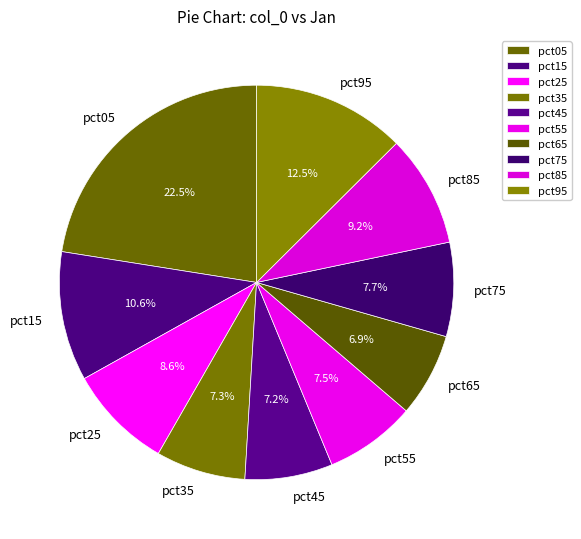

Is it true that pct35 is 20% of the pie?

False